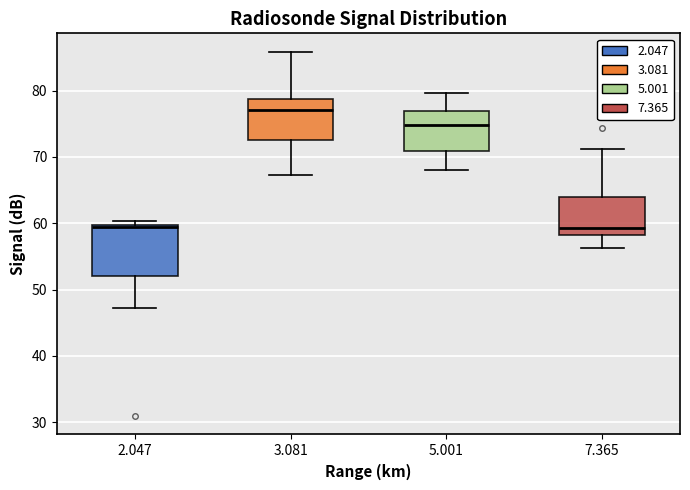

Which box is the tallest, from its lower edge to its upper edge?

2.047